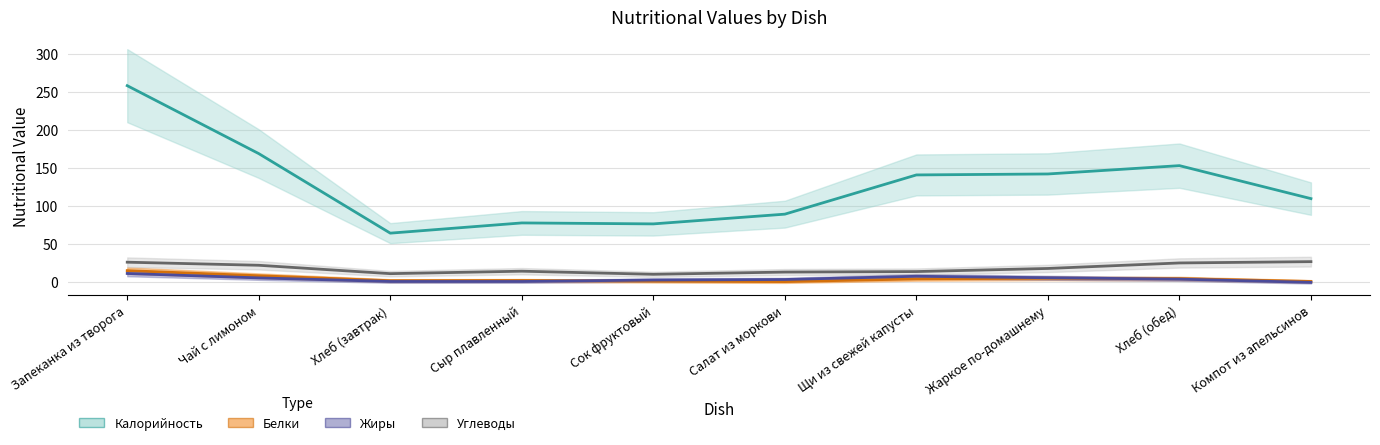

Where is Углеводы nearest to the value 19?

Жаркое по-домашнему